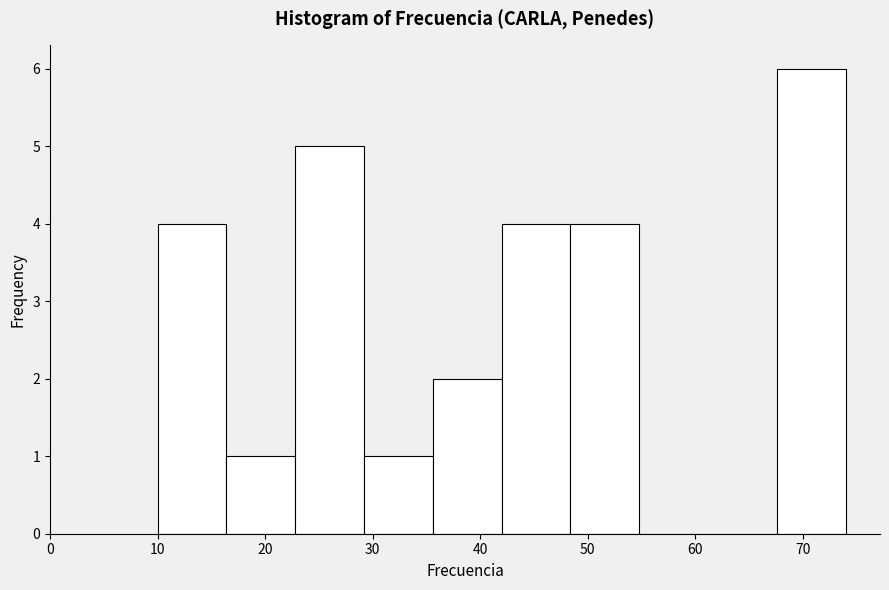

Reading left to right, list every bar in this chart as the range it spans on the x-axis followed by its height. Neither the bar edges nor the heights are printed on the chart, so give them approximately, as read against the axes.

10.0 to 16.4: 4
16.4 to 22.8: 1
22.8 to 29.2: 5
29.2 to 35.6: 1
35.6 to 42.0: 2
42.0 to 48.4: 4
48.4 to 54.8: 4
54.8 to 61.2: 0
61.2 to 67.6: 0
67.6 to 74.0: 6